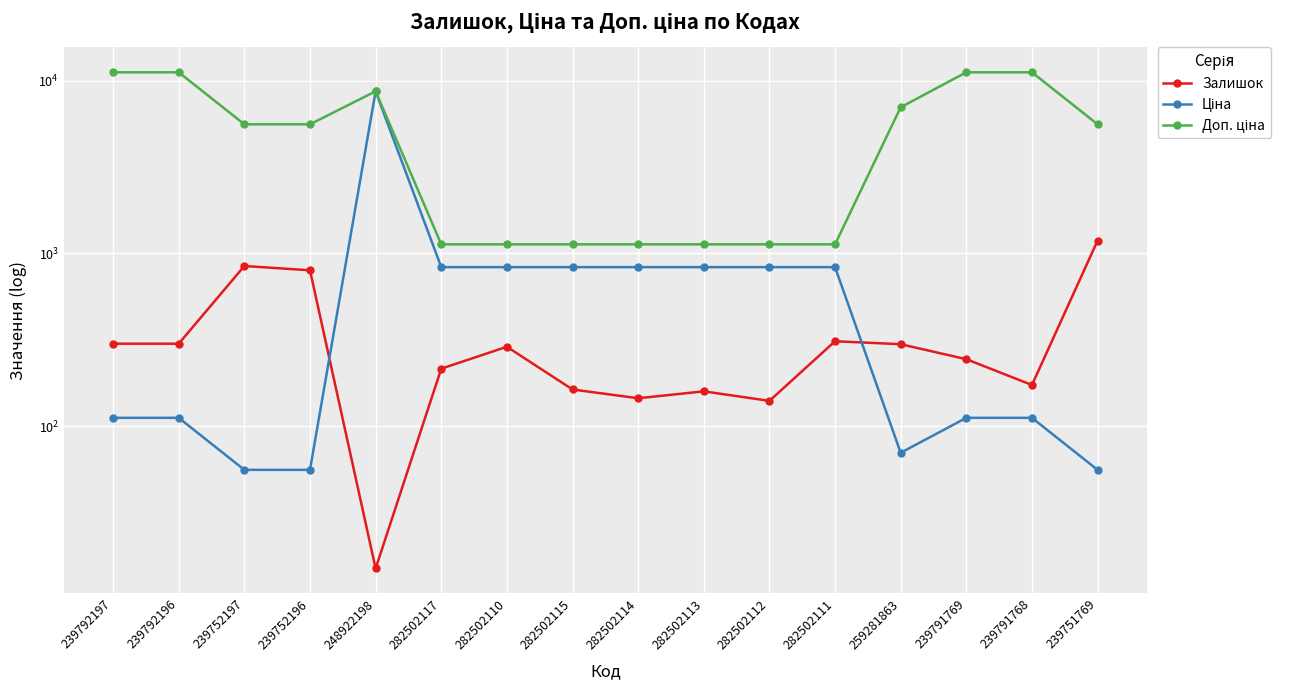

How many values in the Доп. ціна series exceed 5585?

6